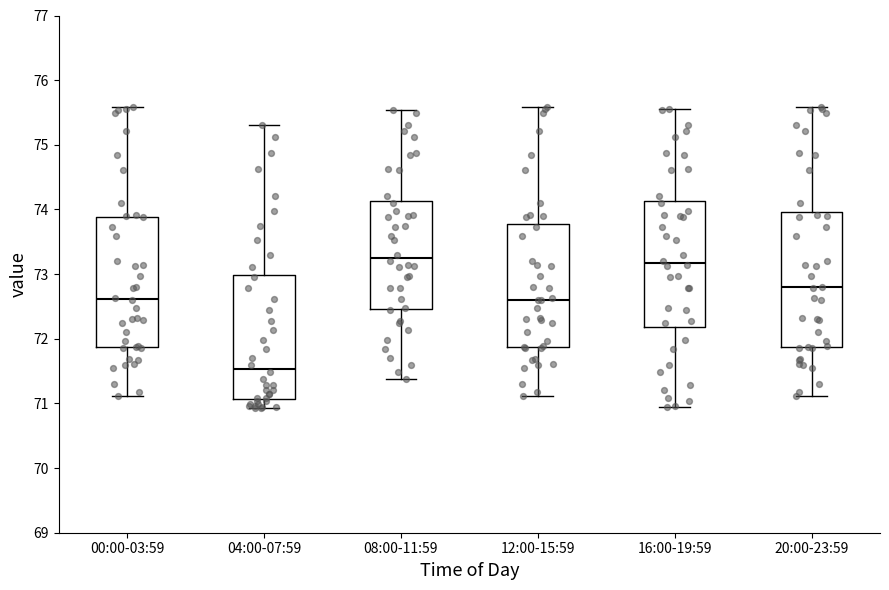

Which box's median line is the lowest?

04:00-07:59